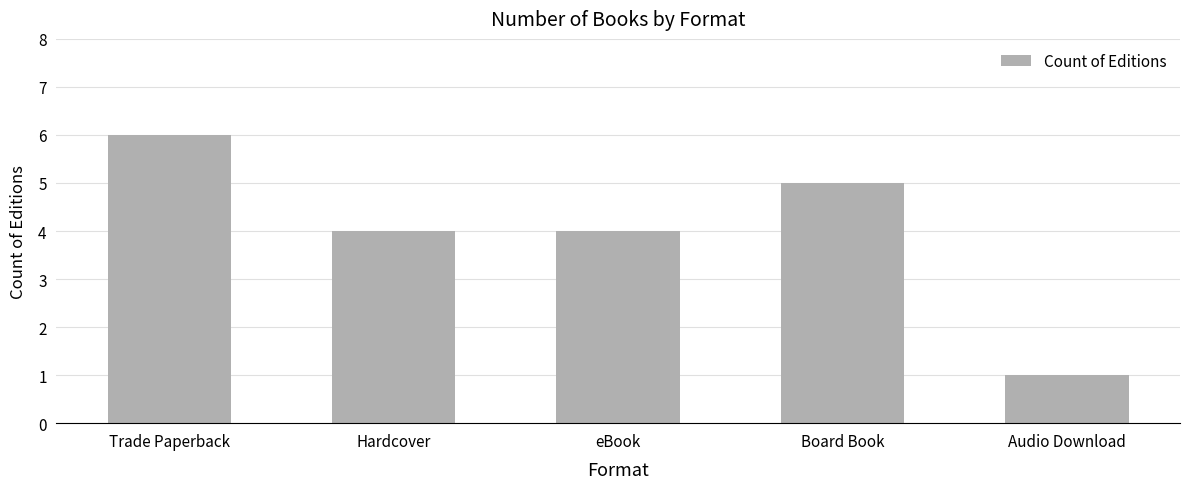

Reading right to left, transcribe all the data shown in this chart.

Audio Download=1	Board Book=5	eBook=4	Hardcover=4	Trade Paperback=6